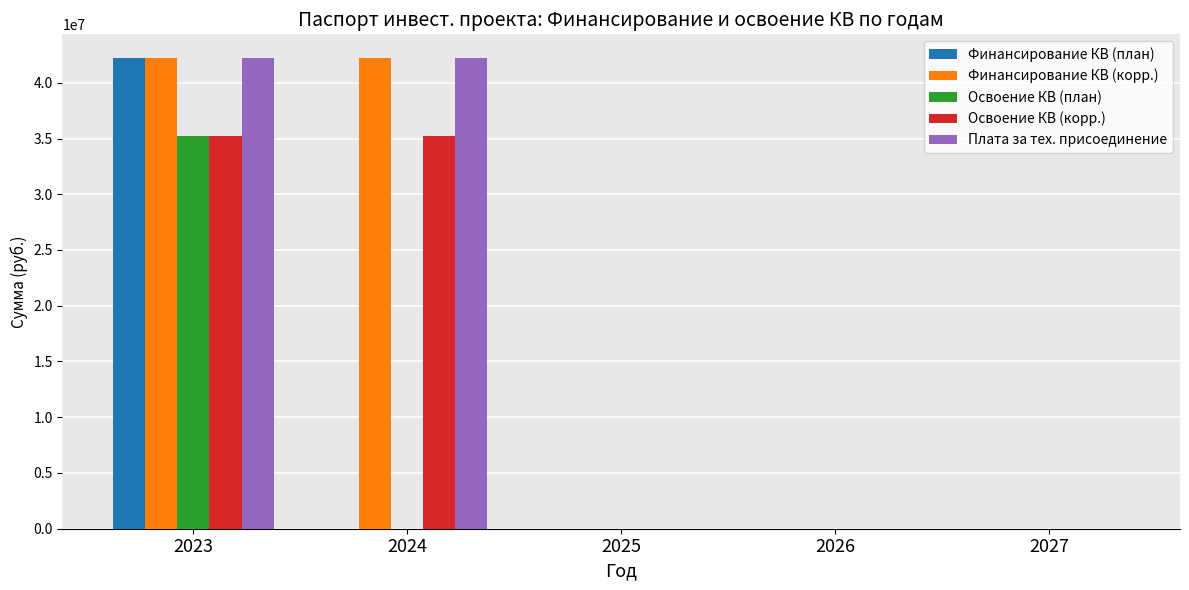

Reading left to right, what are all the values shown in this chart?

Финансирование КВ (план): 42231600	0	0	0	0
Финансирование КВ (корр.): 42231600	42231600	0	0	0
Освоение КВ (план): 35193000	0	0	0	0
Освоение КВ (корр.): 35193000	35193000	0	0	0
Плата за тех. присоединение: 42231600	42231600	0	0	0